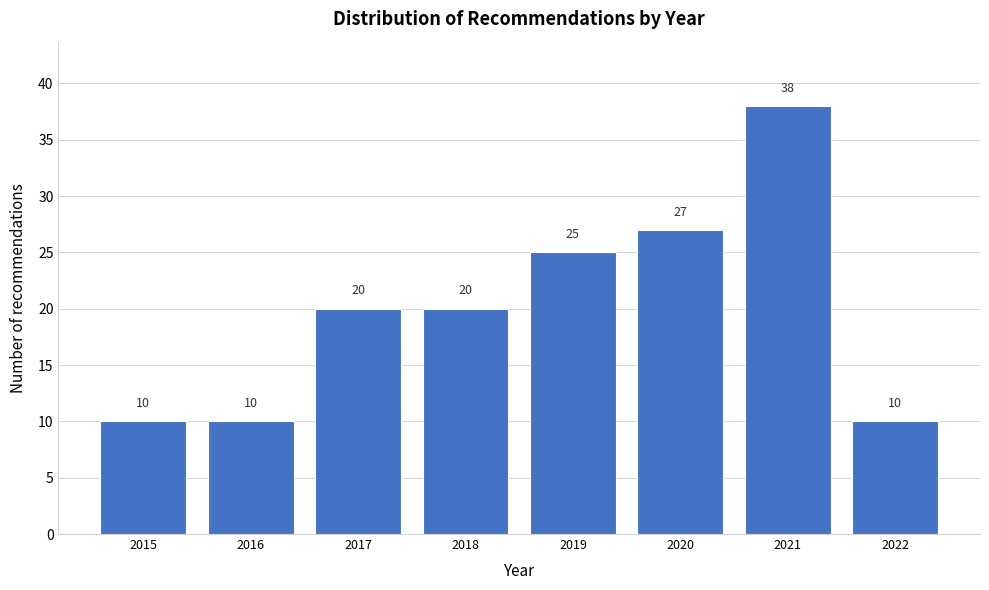

Reading left to right, what are all the values shown in this chart?

2015=10	2016=10	2017=20	2018=20	2019=25	2020=27	2021=38	2022=10